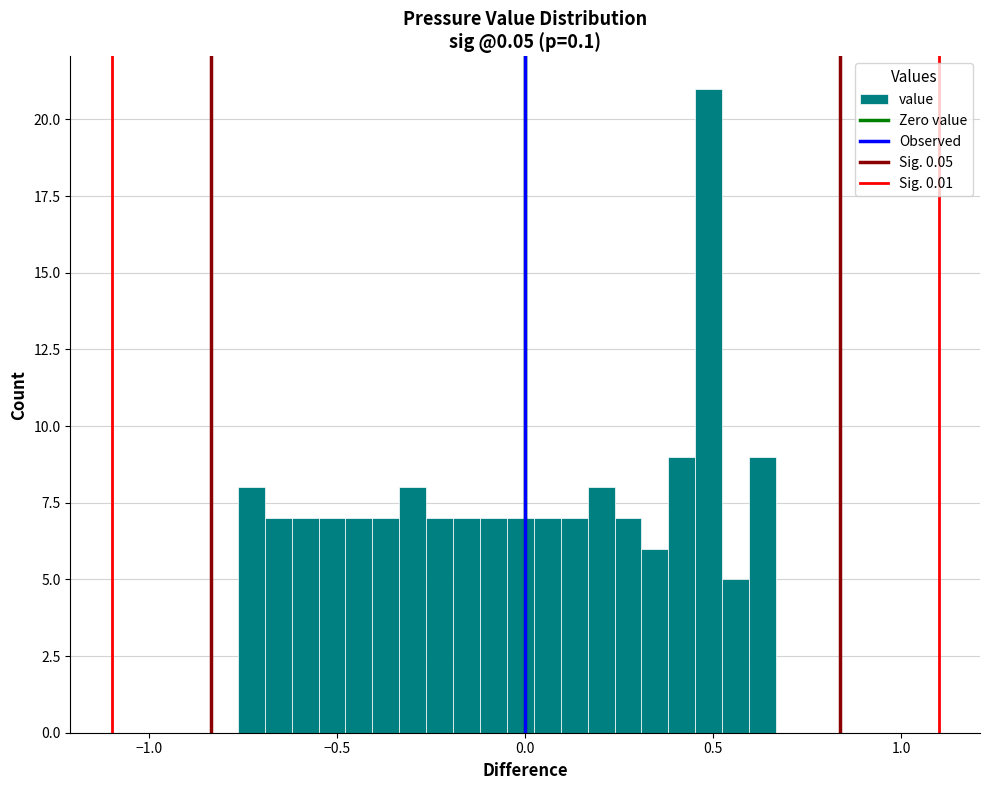

Around what value on the x-axis is the tallest bar? Give the approximate position of its centre, as read against the axis.

0.50